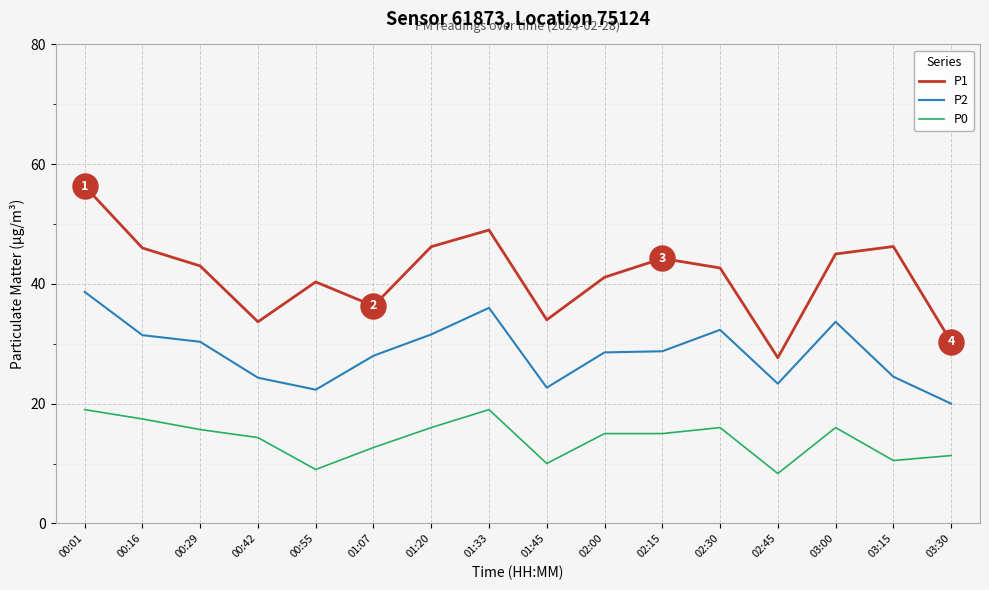

What is the smallest value displayed?

8.3